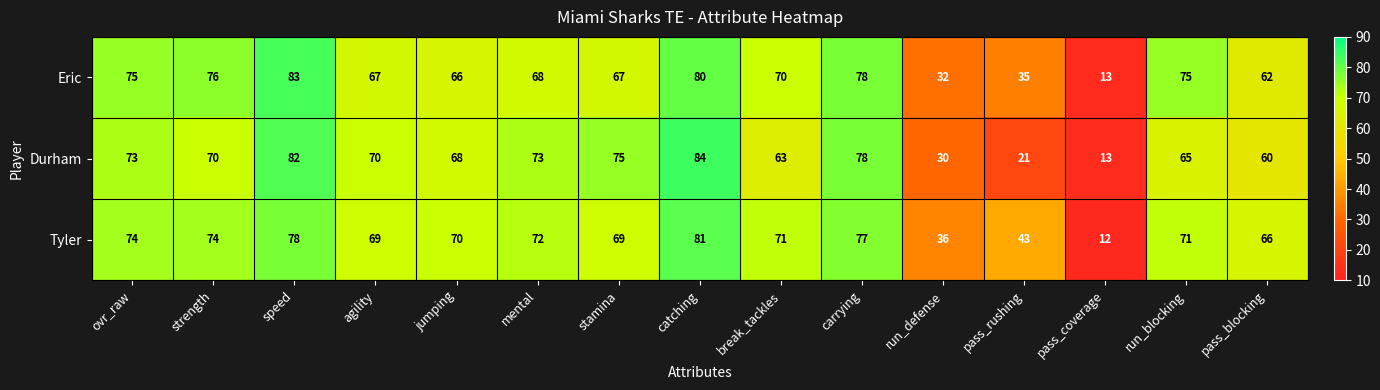

Between jumping and break_tackles, which series saw the biggest shift?

Durham